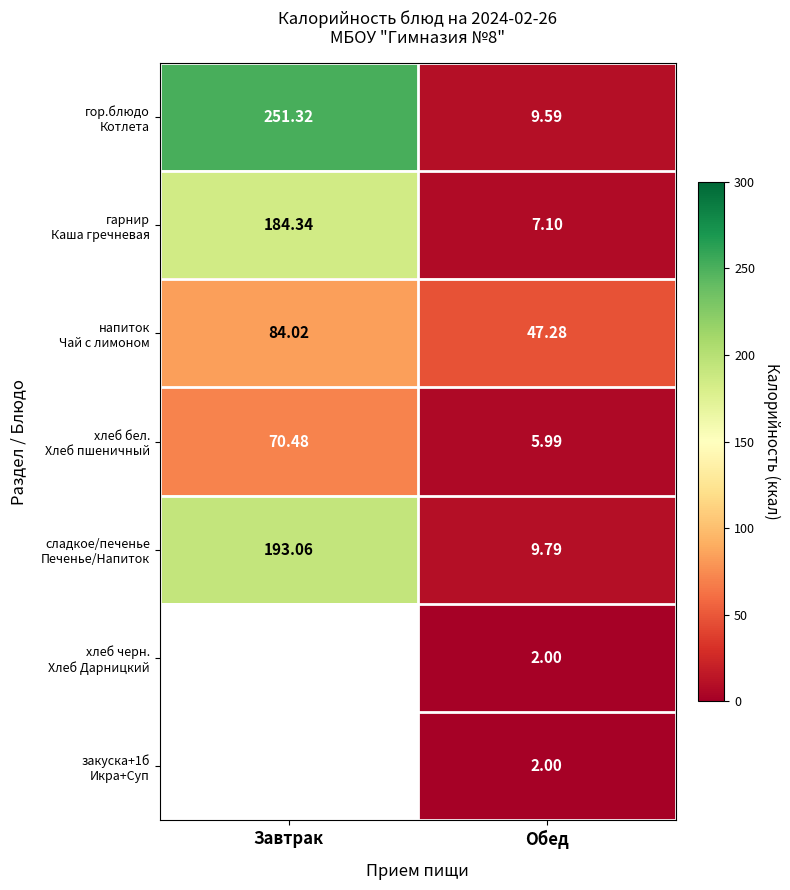

Which series has the largest total across all categories?

гор.блюдо Котлета